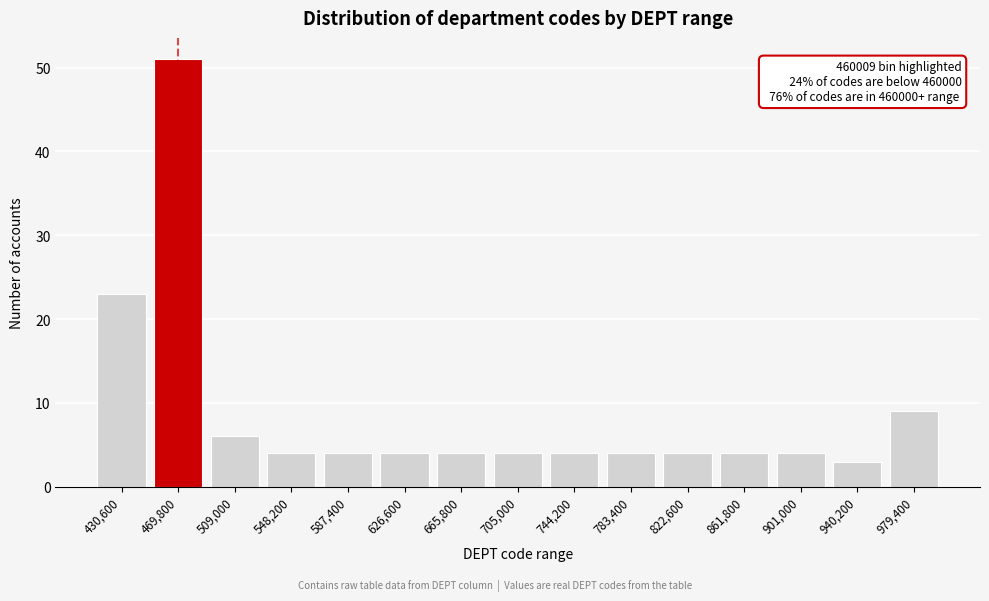

Reading left to right, transcribe all the data shown in this chart.

23	51	6	4	4	4	4	4	4	4	4	4	4	3	9